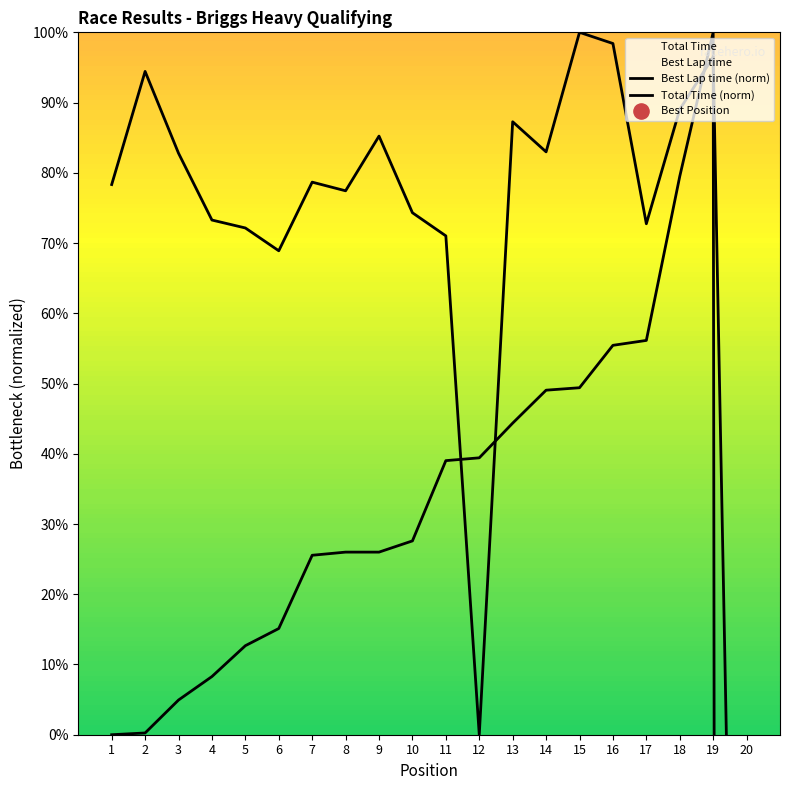

What is the total value across all series at 14?

132.0